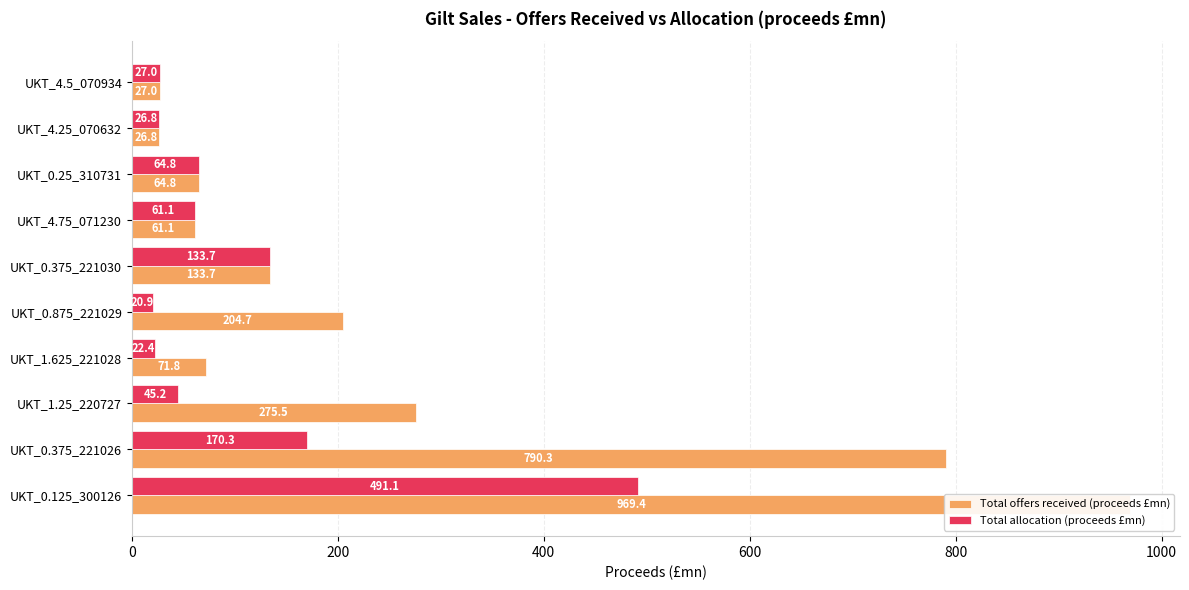

What is the value of the Total offers received (proceeds £mn) bar at the 7th from the left?

61.1